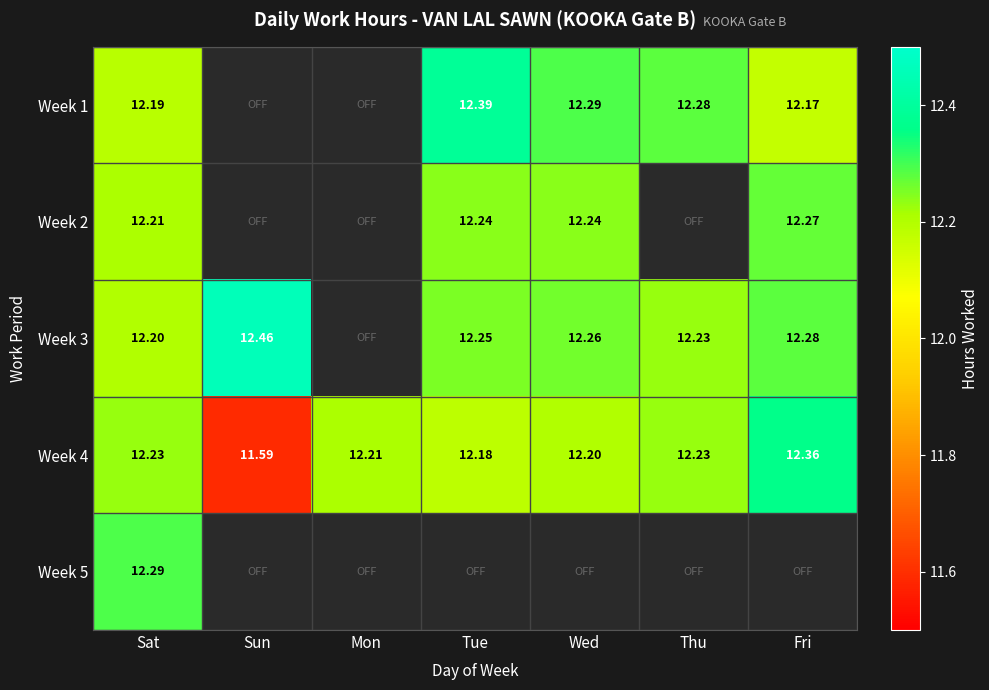

At which label does Week 4 first exceed 12?

Sat